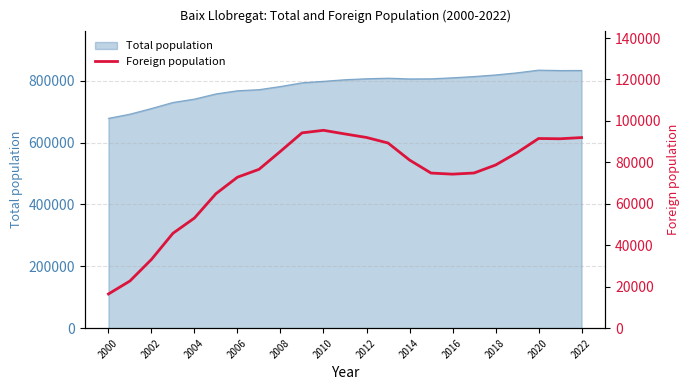

Does the chart have visible grid lines?

Yes